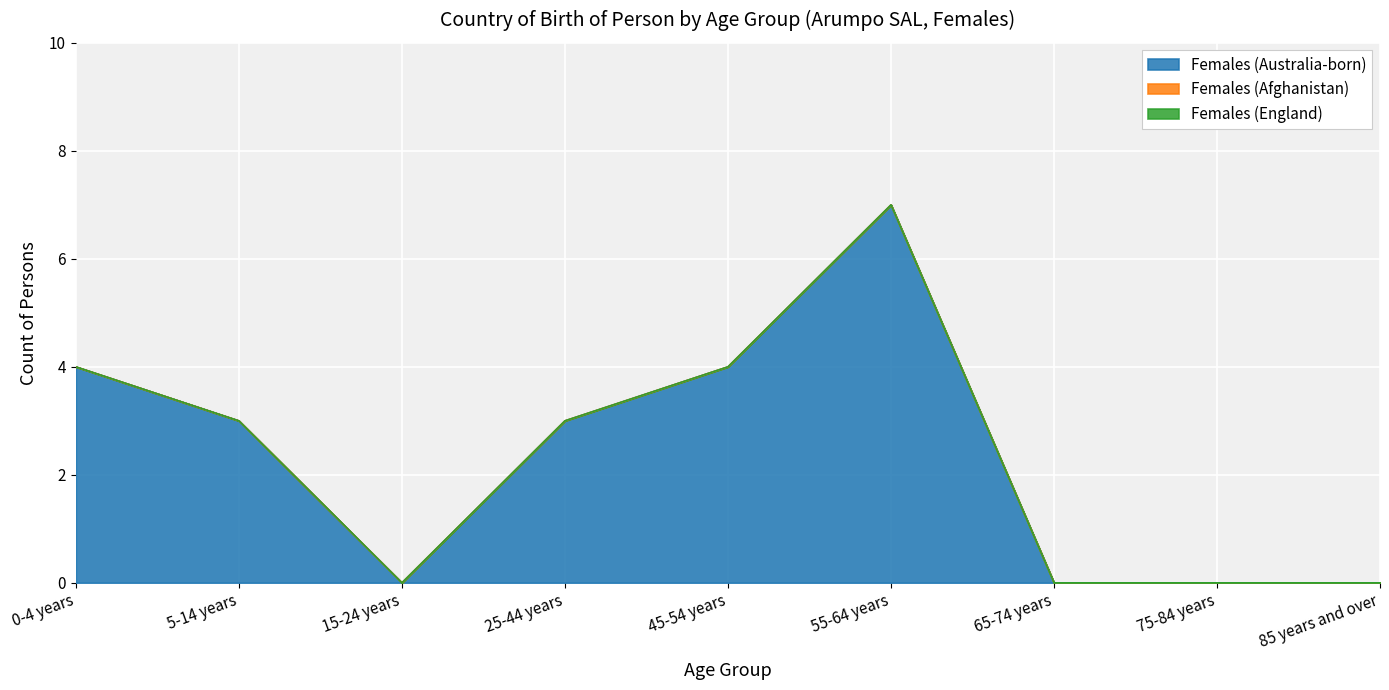

List the series in order of their peak value, highest first.

Females (Australia-born), Females (Afghanistan), Females (England)